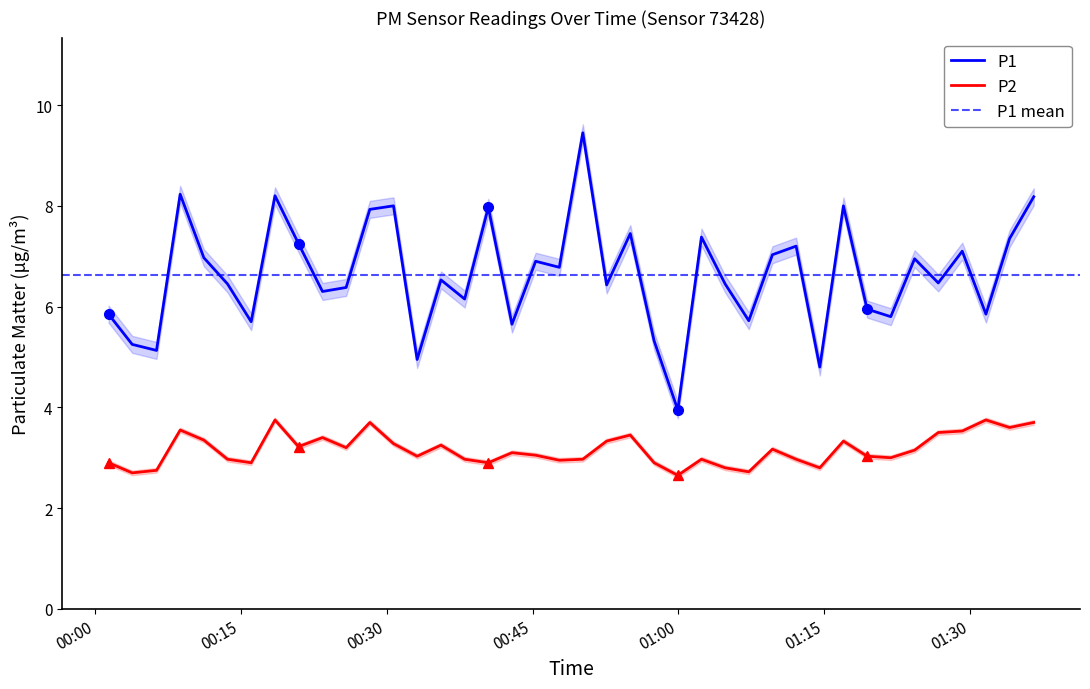

The value of P1 at 2023-11-21T00:38:01 is 6.2. True or false?

True